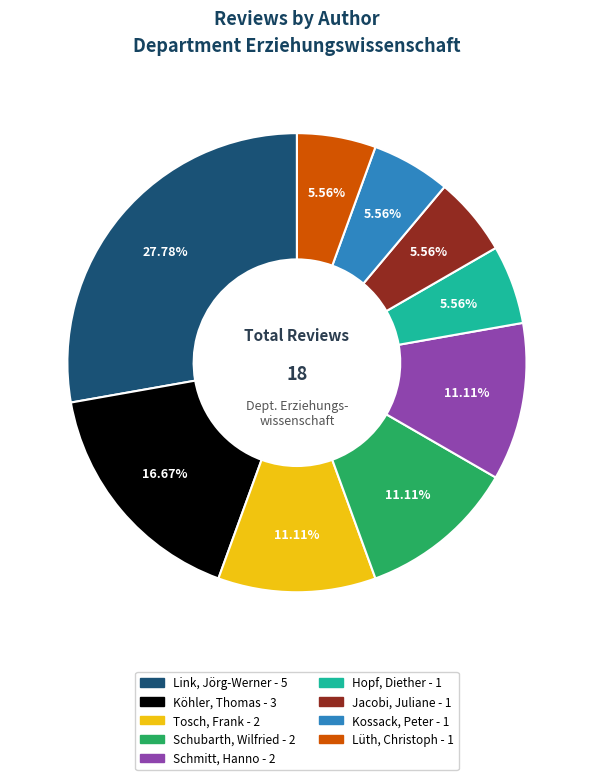

Does any single category account for the majority?

No